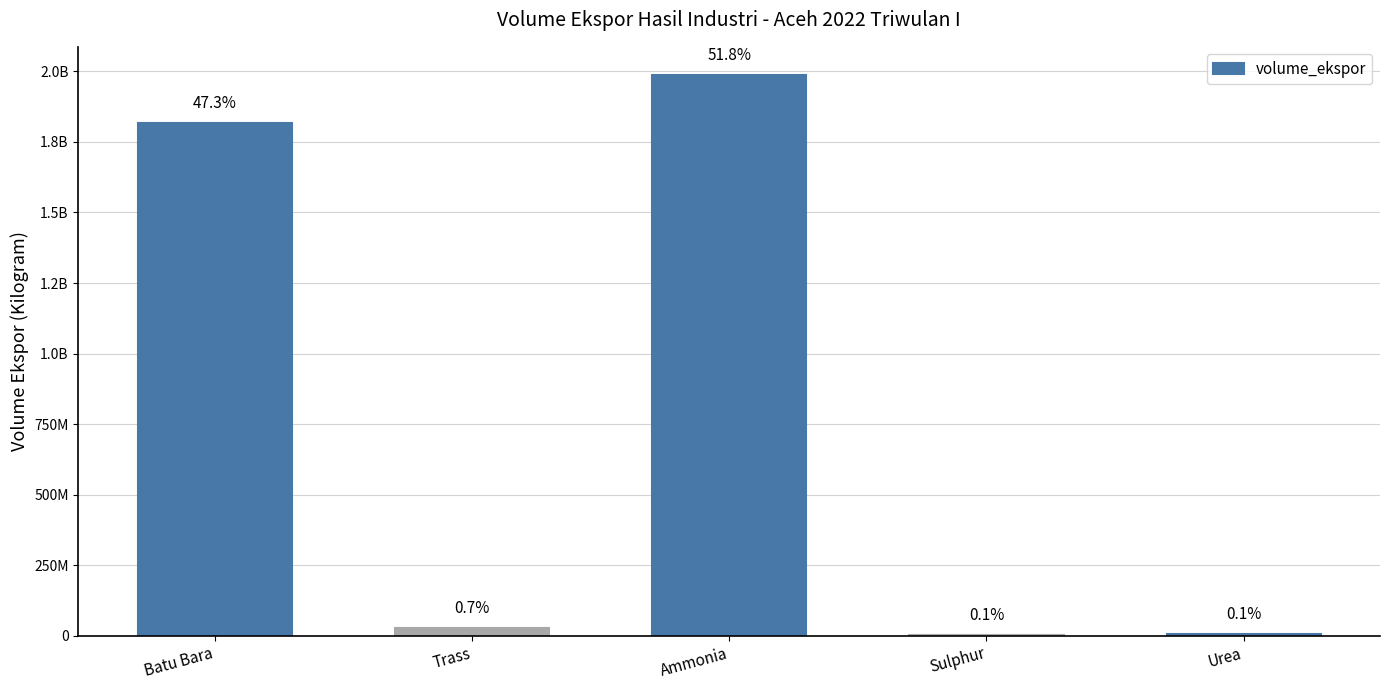

What is the change in value from Trass to Sulphur?

-25432522